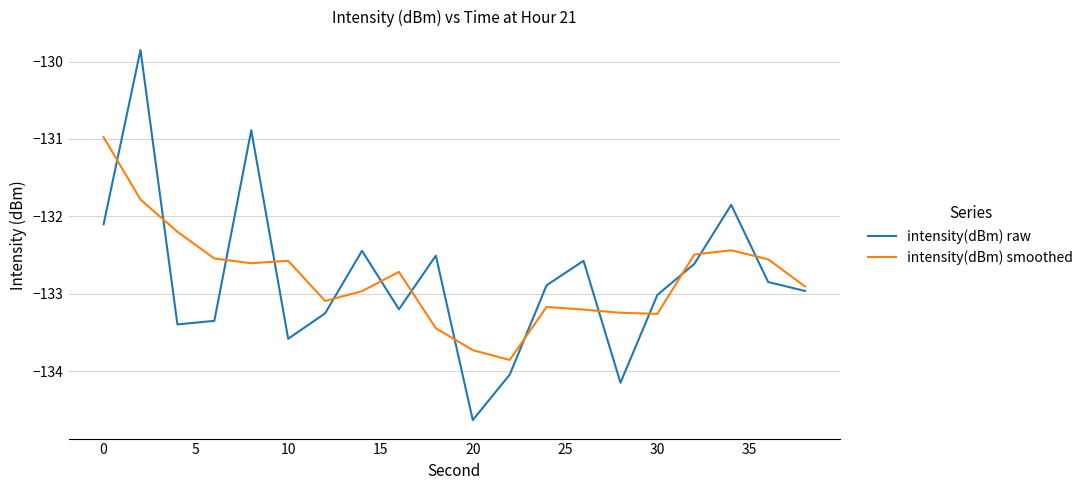

True or false: intensity(dBm) smoothed and intensity(dBm) raw cross at least once.

True